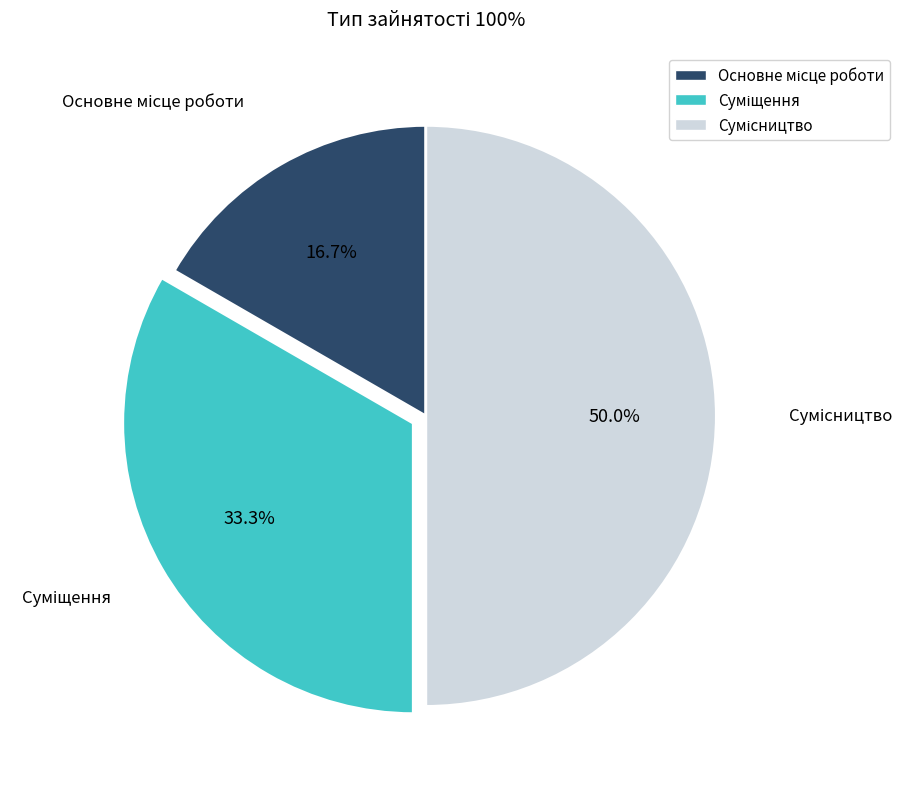

The Суміщення slice represents 20% of the pie. True or false?

False